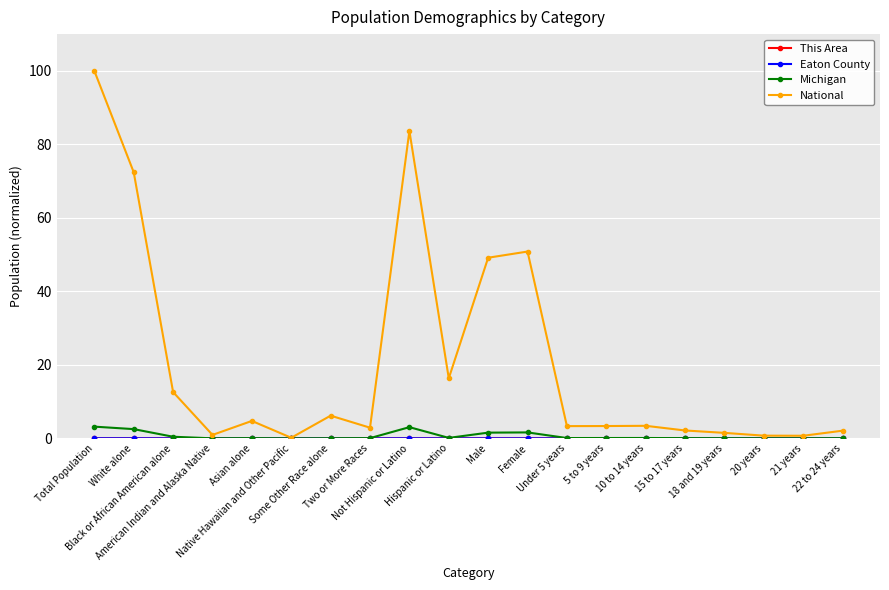

Which series has the widest spread of values?

National